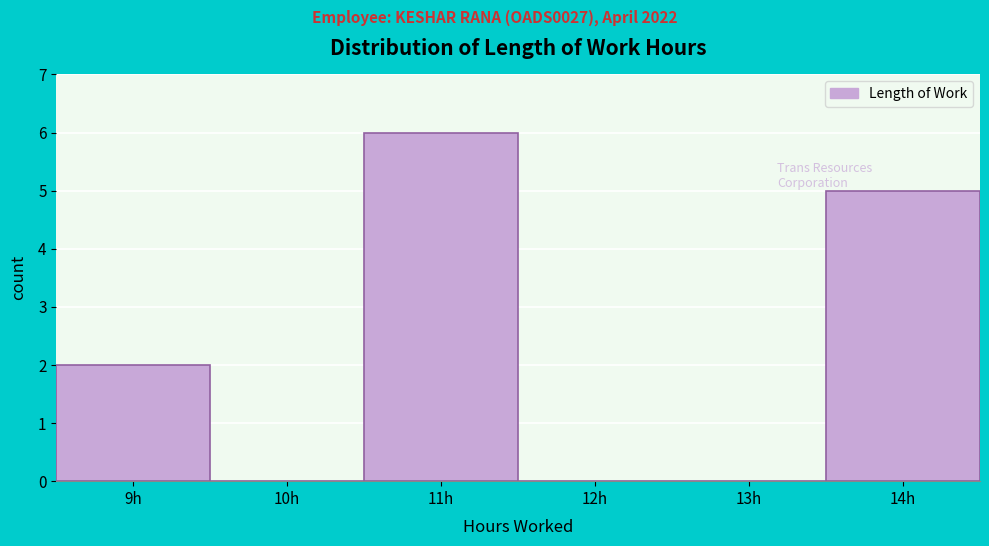

Reading left to right, list all the values displayed in this chart.

9h=2	10h=0	11h=6	12h=0	13h=0	14h=5